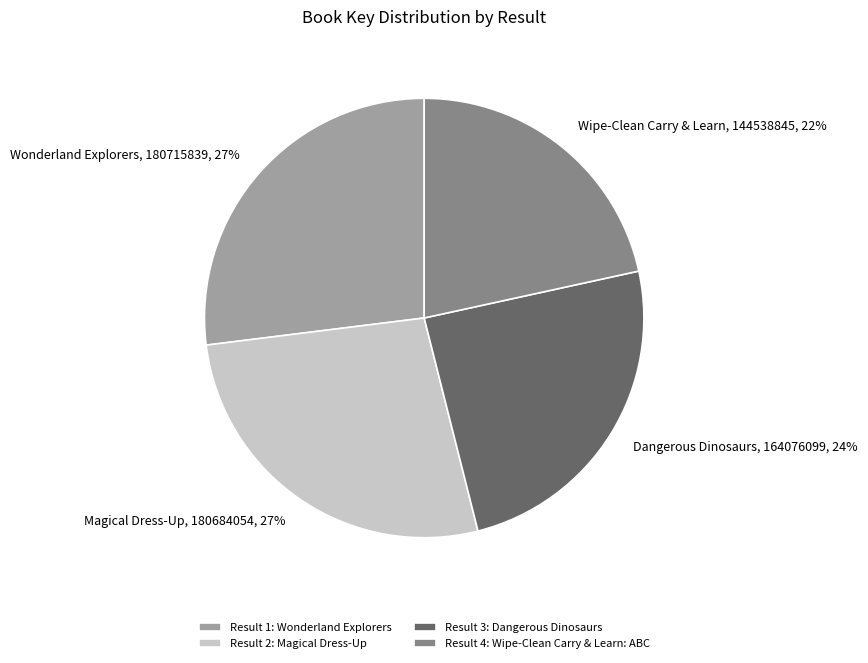

Is the sum of Wipe-Clean Carry & Learn, 144538845, 22% and Magical Dress-Up, 180684054, 27% greater than half?

No